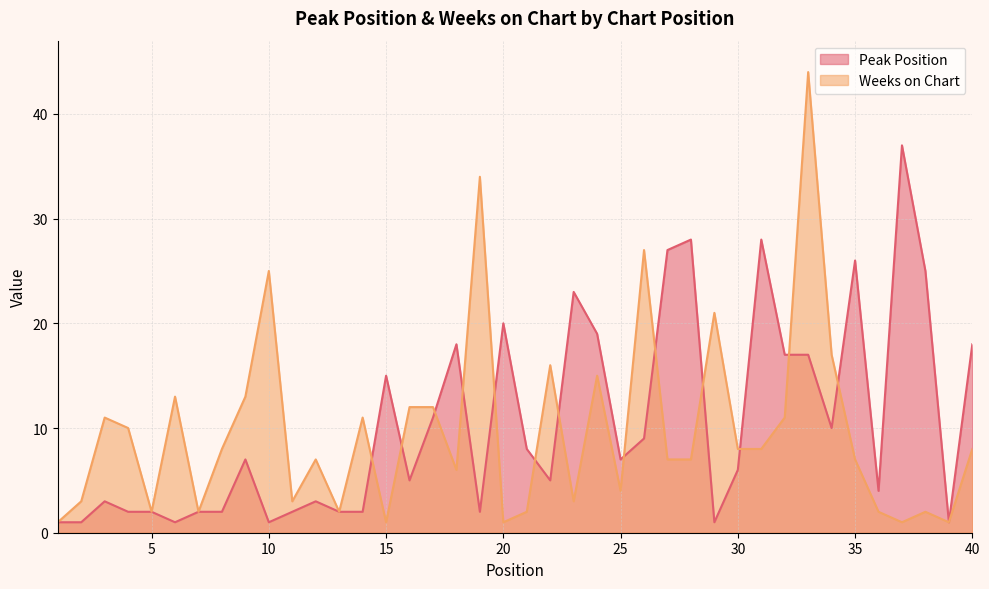

Is the value of Peak Position at 7 greater than the value of Weeks on Chart at 23?

No